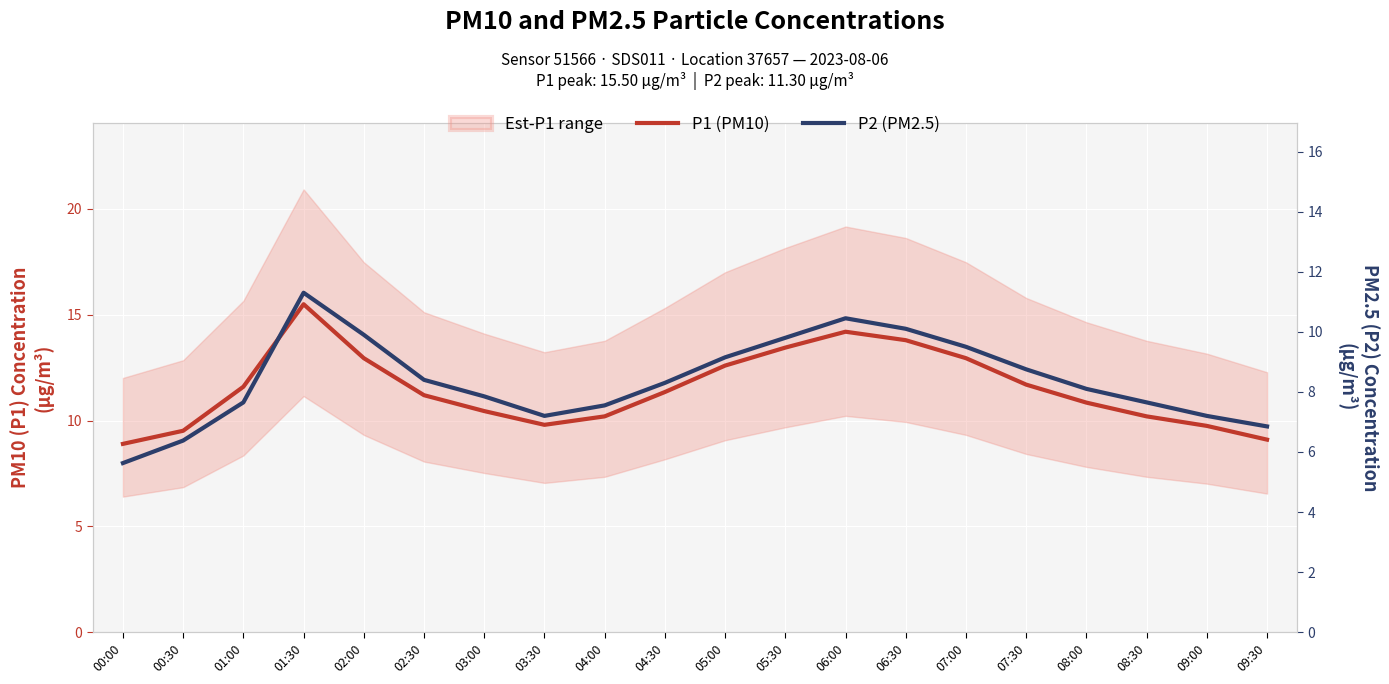

How many categories are shown in the chart?

20